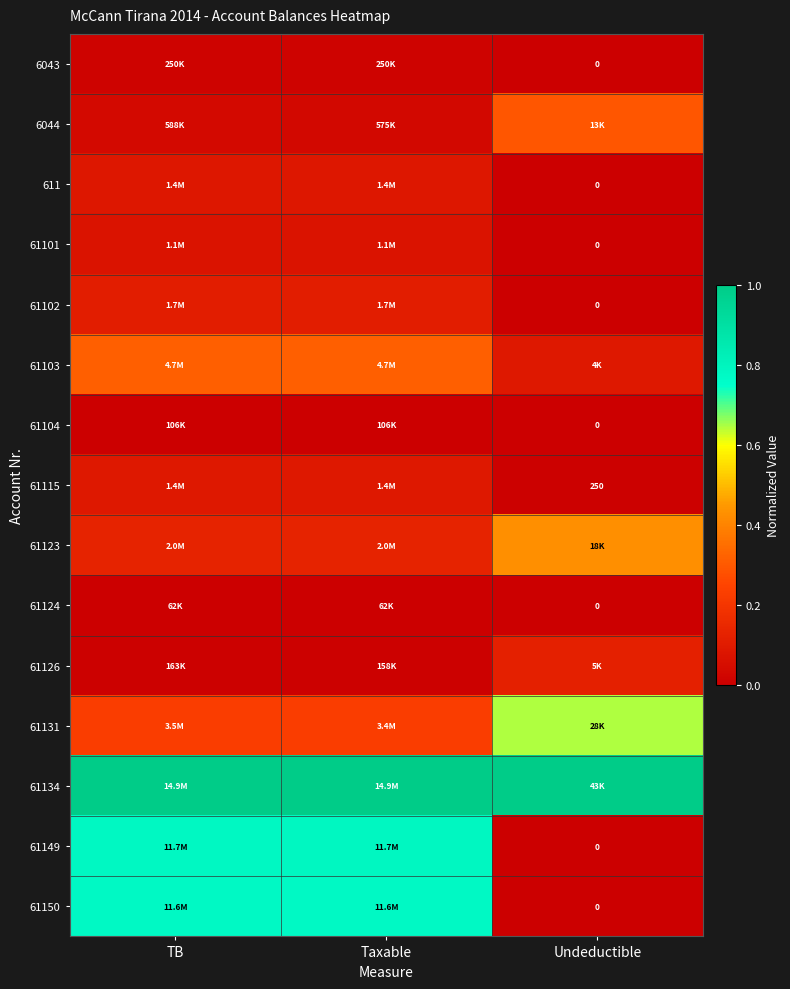

The value of 61134 at Taxable is 1.4. True or false?

False